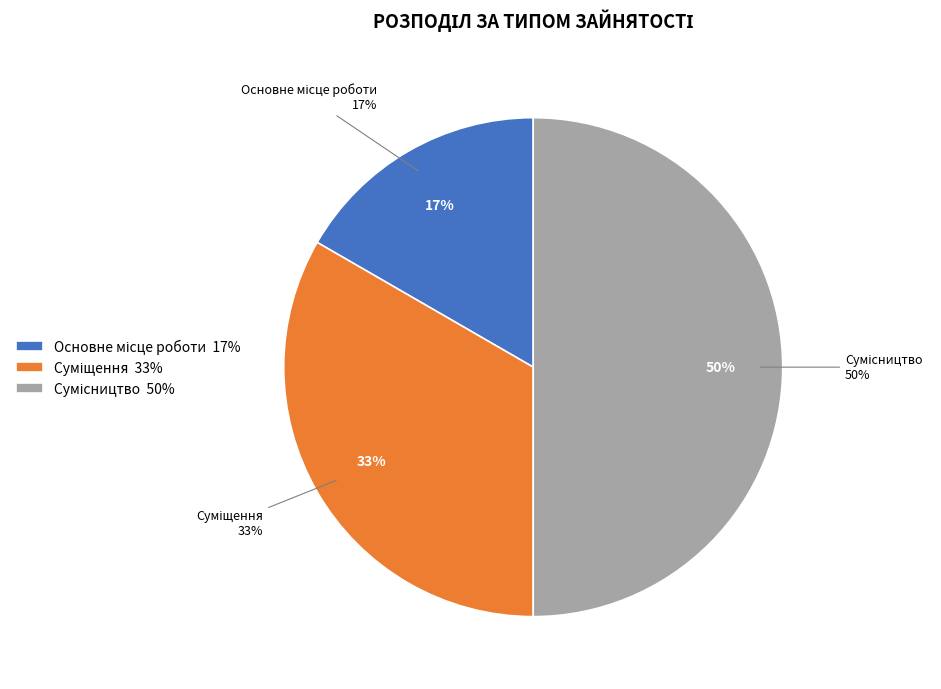

What is the largest slice in the pie chart?

Сумісництво